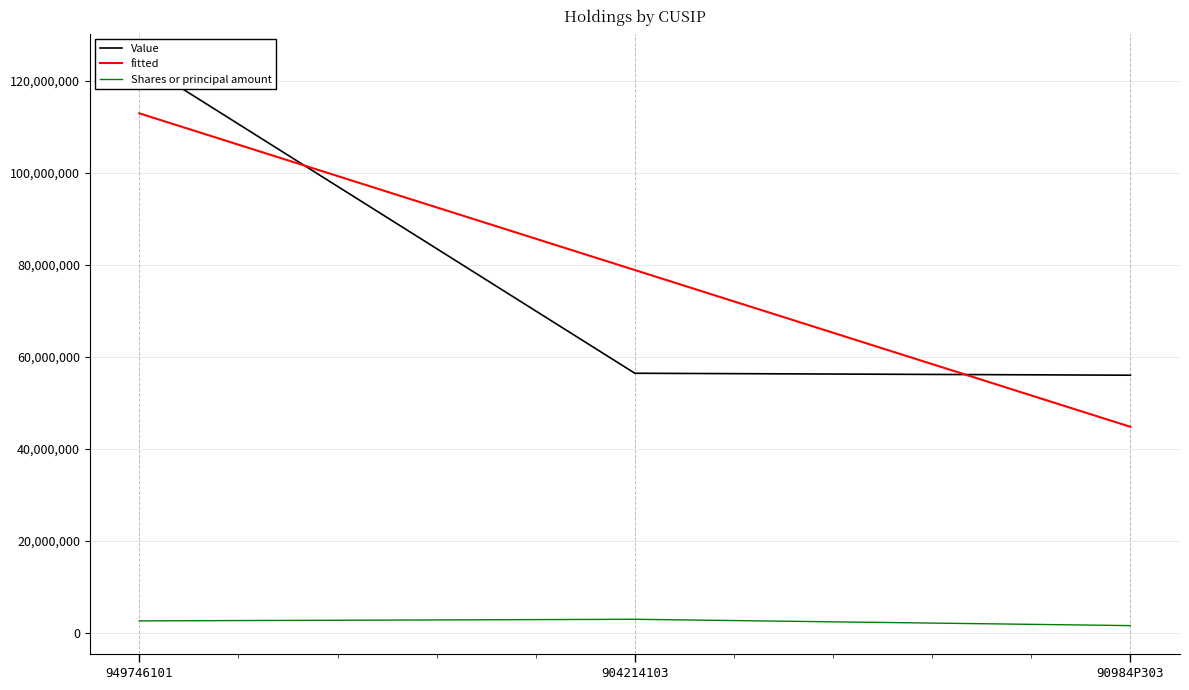

What is the value of the Value point at the 3rd from the left?

56028000.0